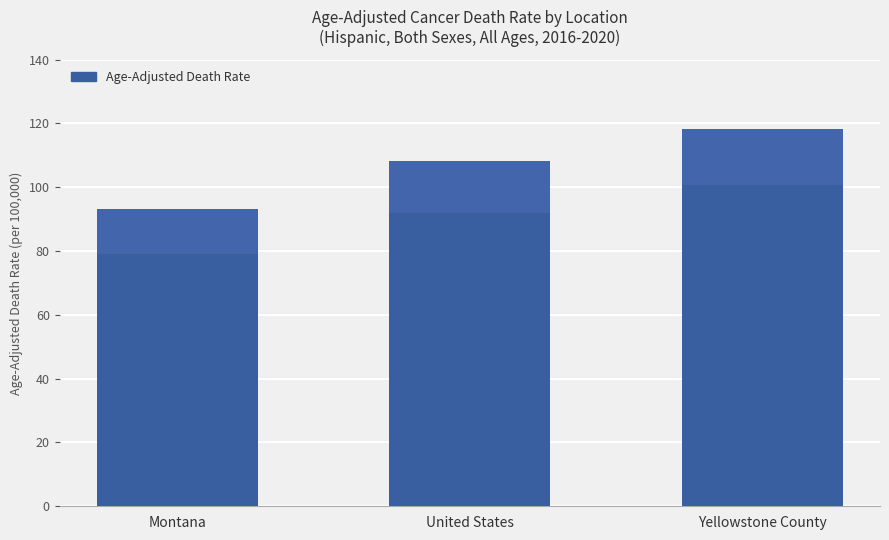

What is the ratio of the value at Yellowstone County to the value at Montana?

1.3